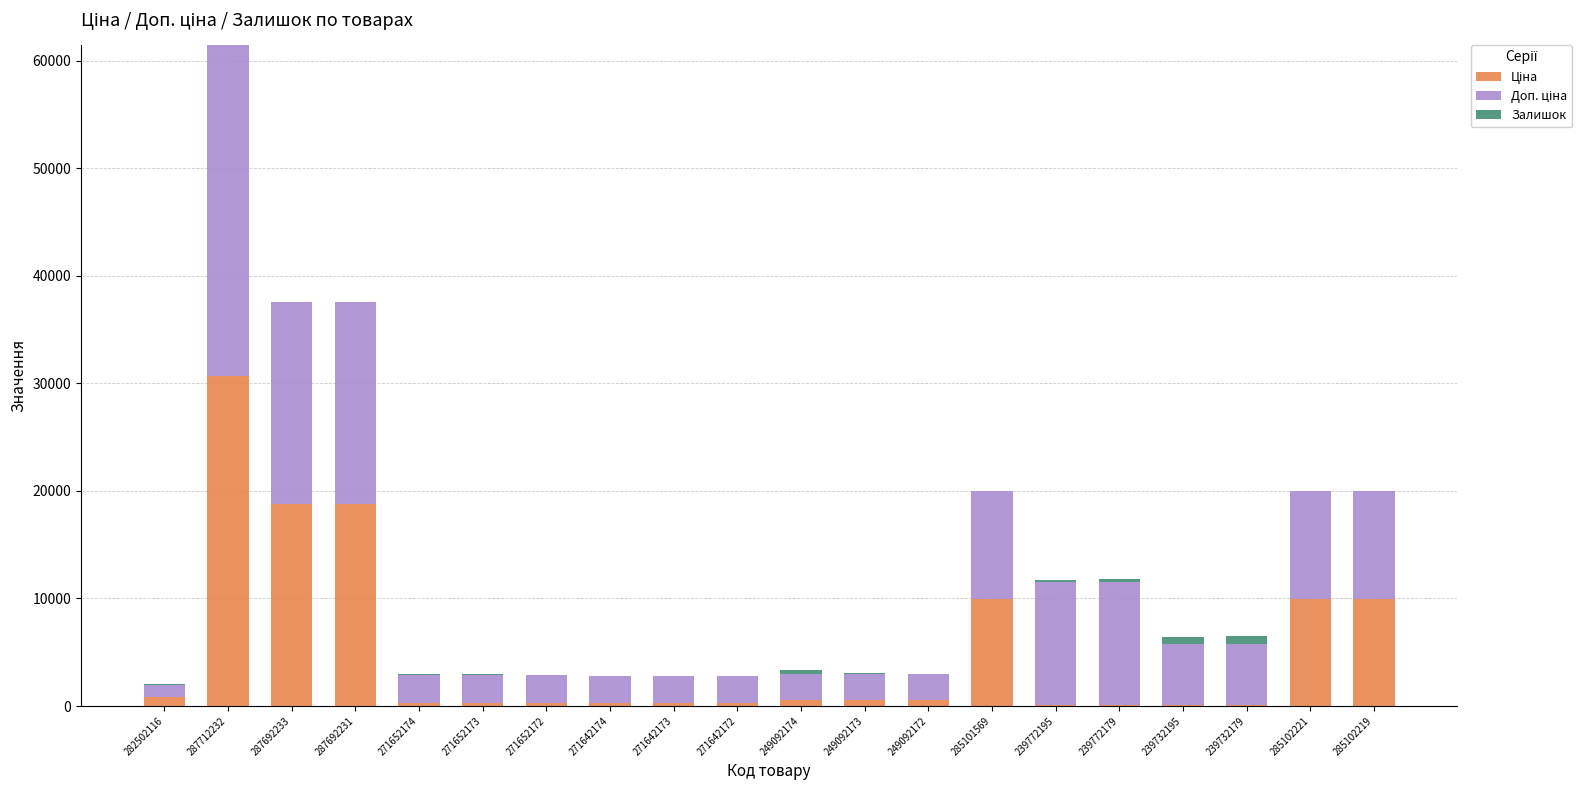

At which category is the sum across all series the highest?

287712232